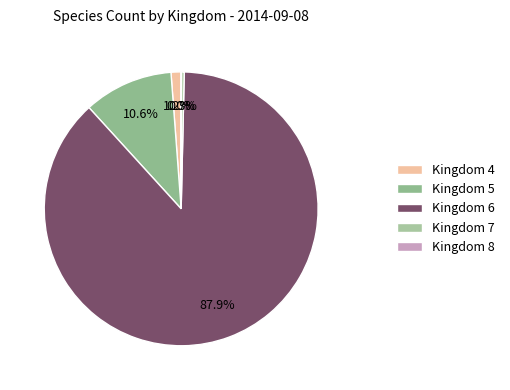

How many slices are in this pie chart?

5